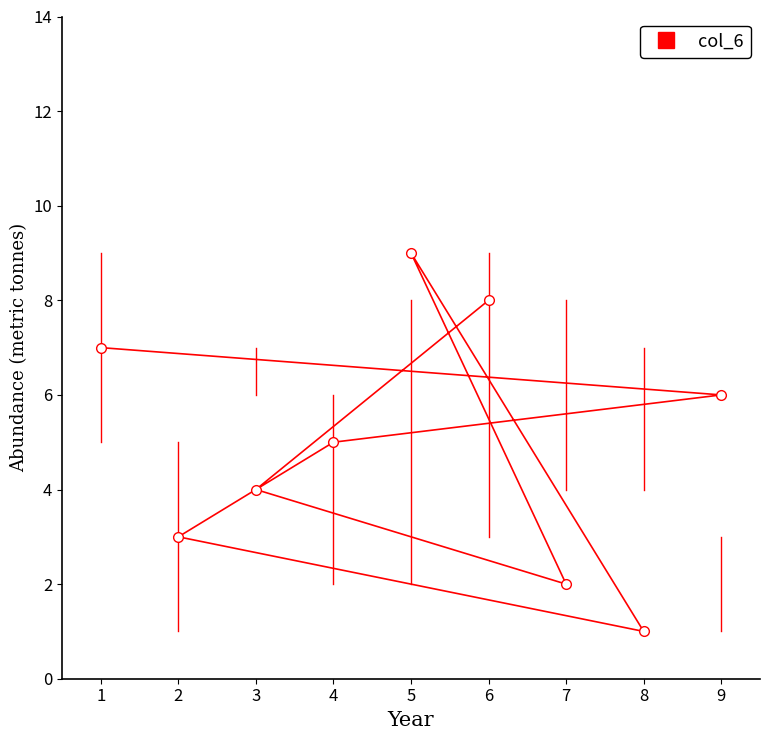

The value at 5 is 2. True or false?

False